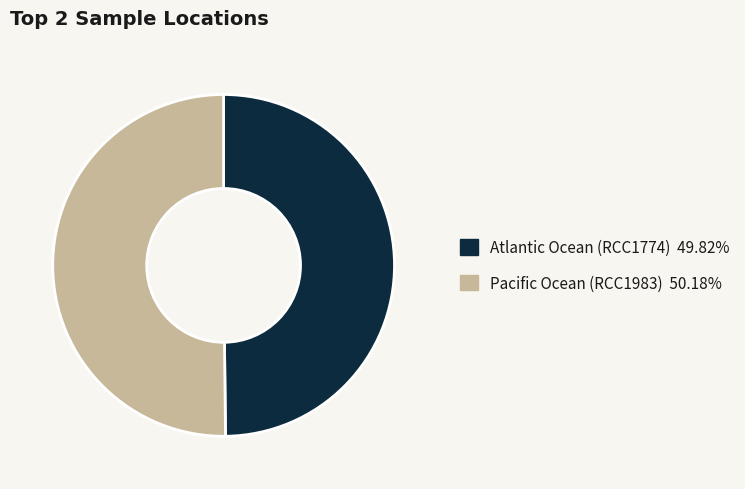

Approximately how many times larger is the value at Atlantic Ocean (RCC1774) compared to Pacific Ocean (RCC1983)?

1.0